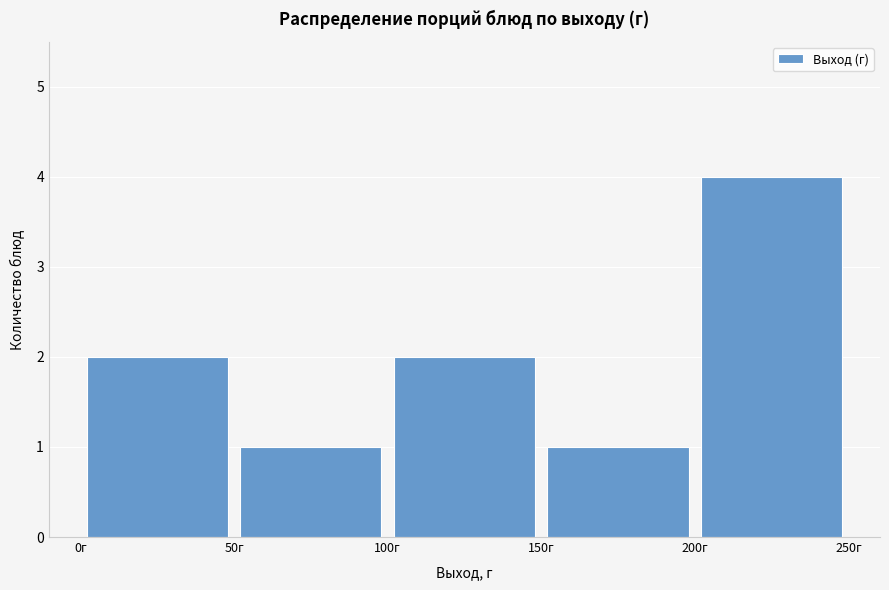

Reading left to right, transcribe this chart: for each bar, give the range it covers on the x-axis and its height. The values are not printed on the chart, so give them approximately, as read against the axis.

0 to 50: 2
50 to 100: 1
100 to 150: 2
150 to 200: 1
200 to 250: 4